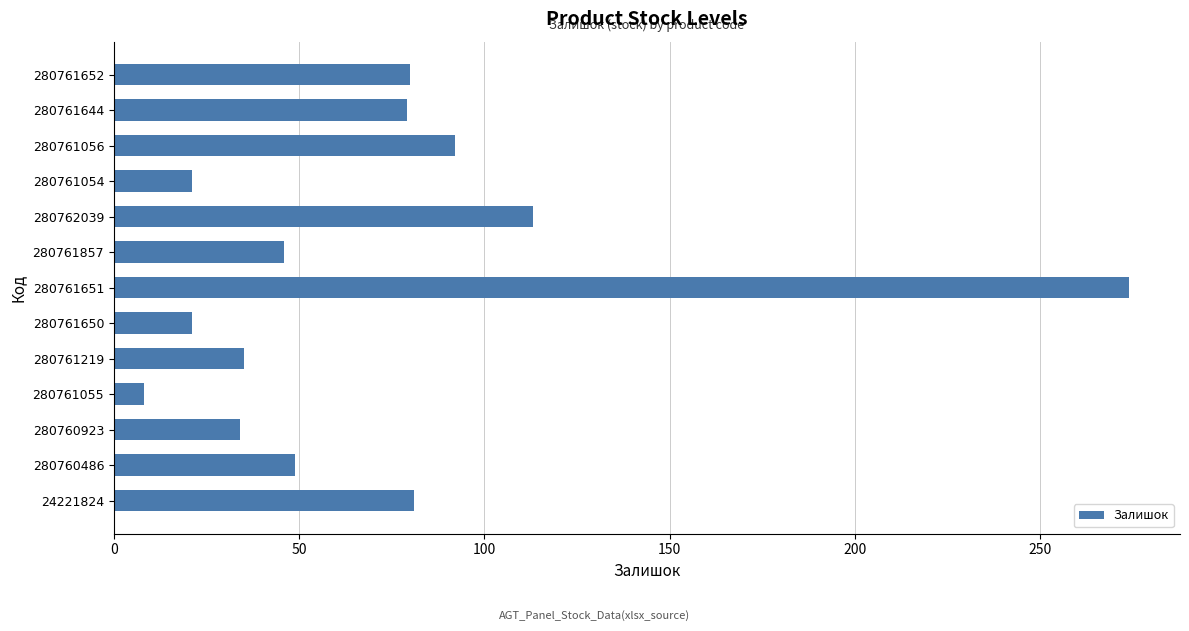

Is it true that the value at 280761651 is 386?

False